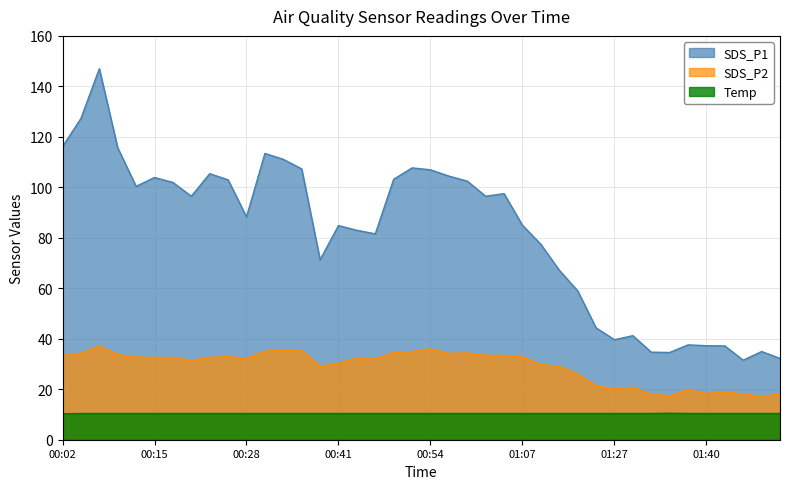

What is the sum of all SDS_P2 values?

1162.4